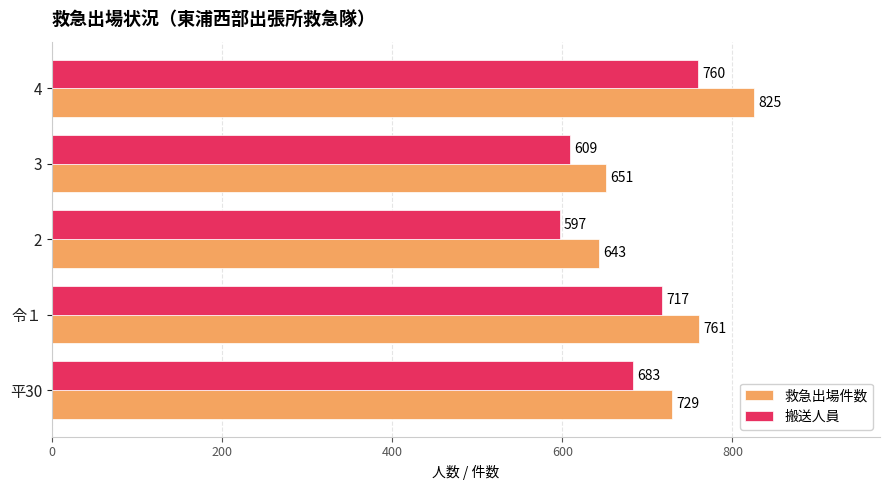

What is the difference between the highest and lowest values at 平30?

46